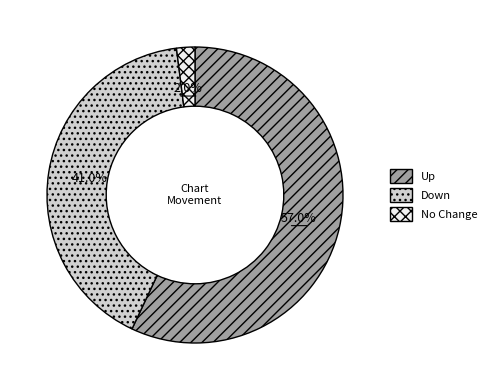

Does any single category account for the majority?

Yes